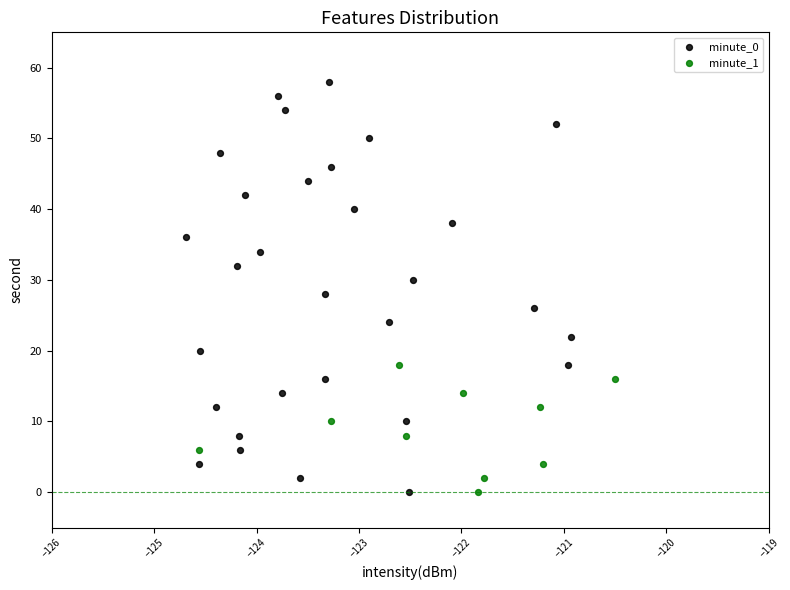

Which series has the largest Y range (max minus min)?

minute_0